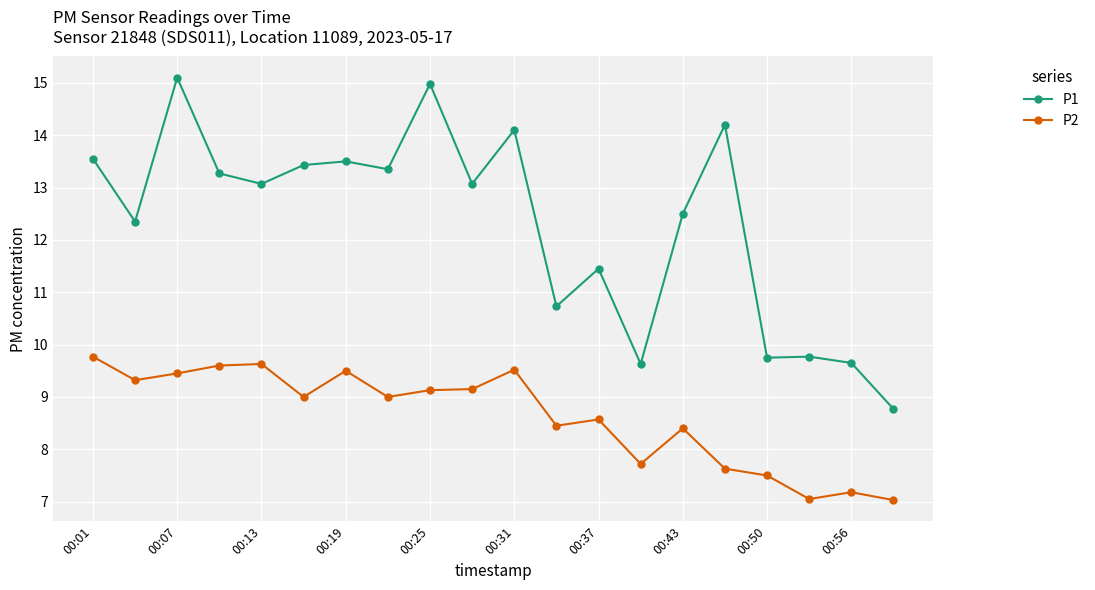

What is the value of the P1 point at the 6th from the left?

13.4